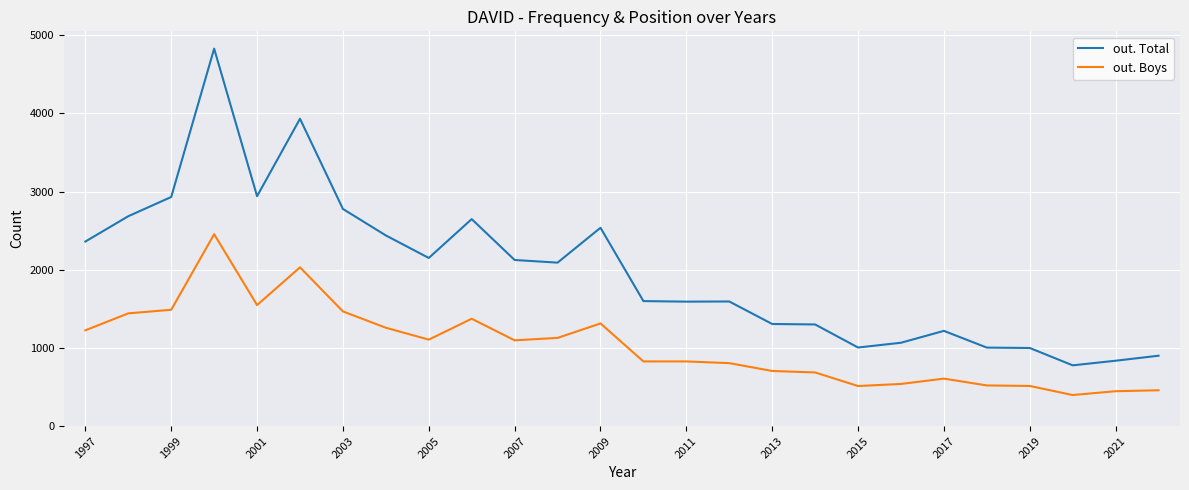

What is the maximum value shown in the chart?

4829